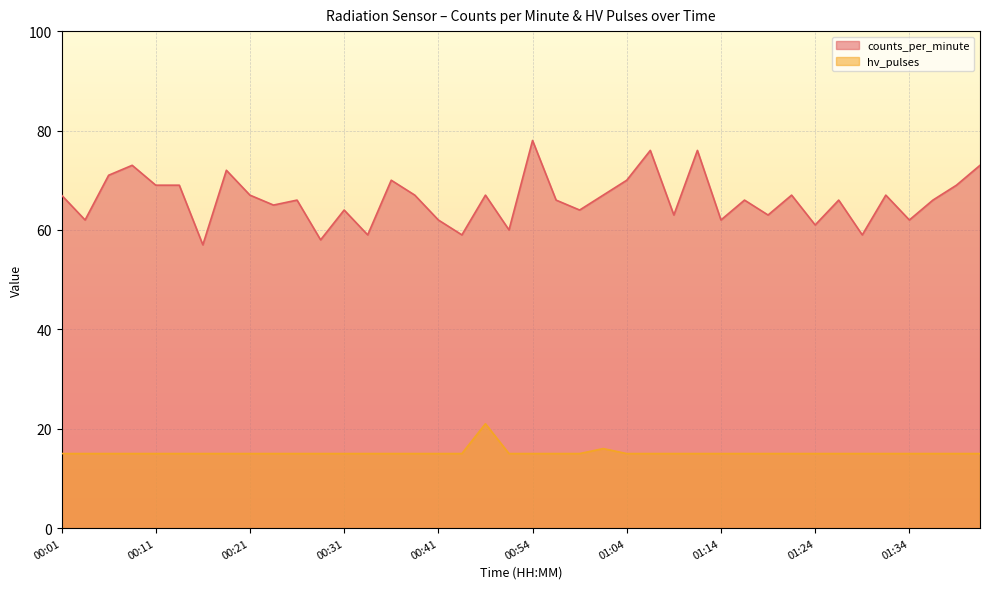

True or false: hv_pulses and counts_per_minute intersect in this chart.

False